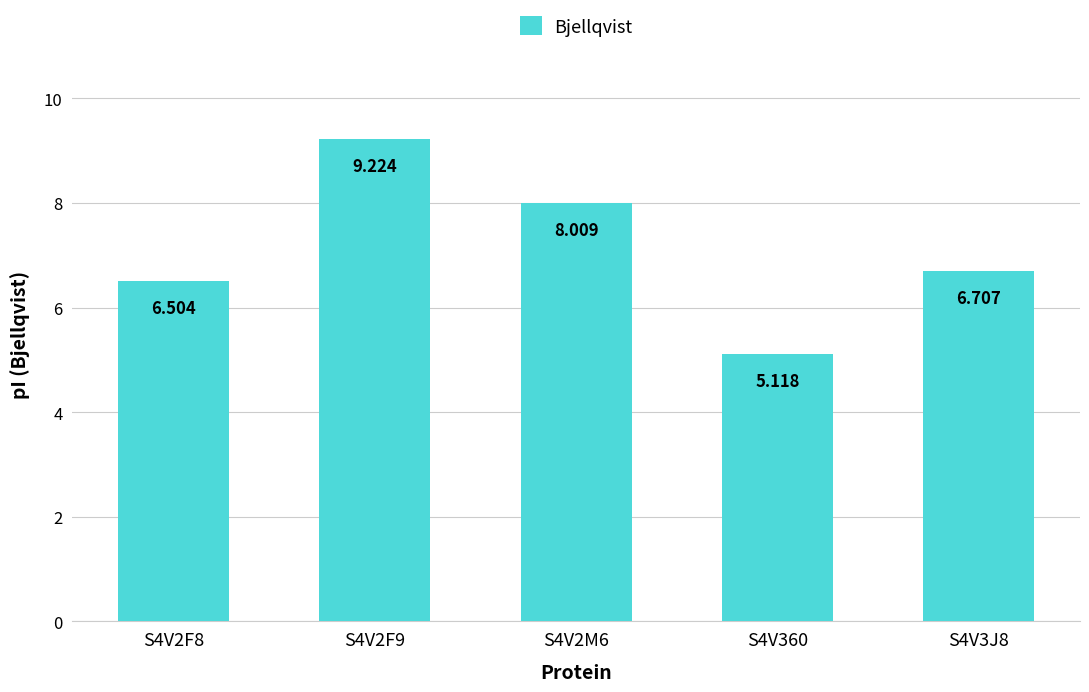

How many series are shown in this chart?

1